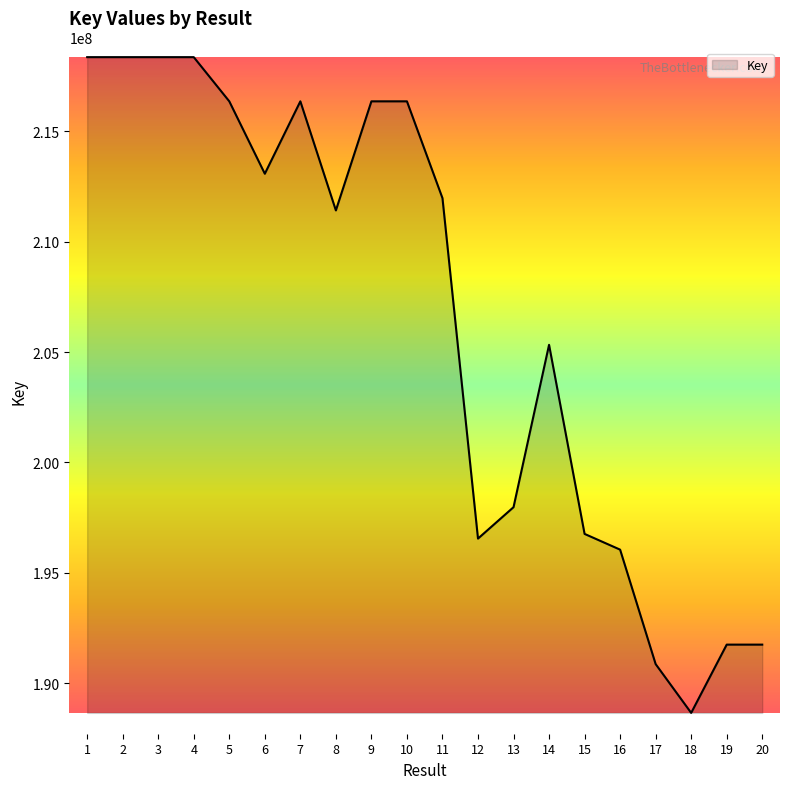

Where is the data nearest to the value 203507310?

14